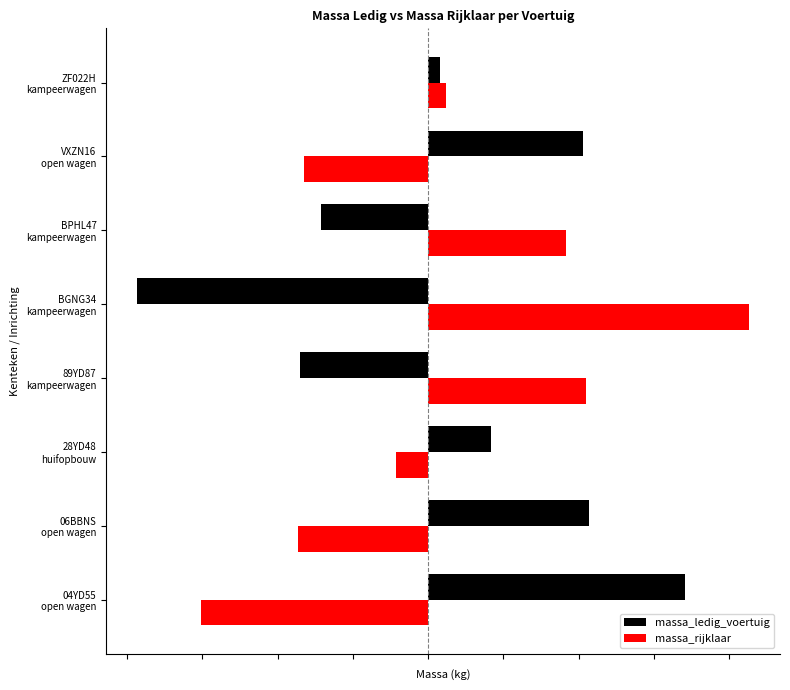

Which series has the largest range (max minus min)?

massa_ledig_voertuig